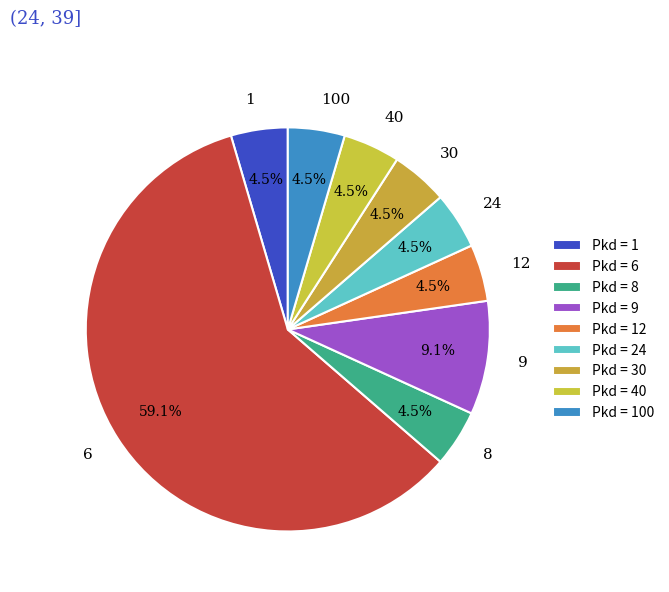

Is there a majority slice in this chart?

Yes